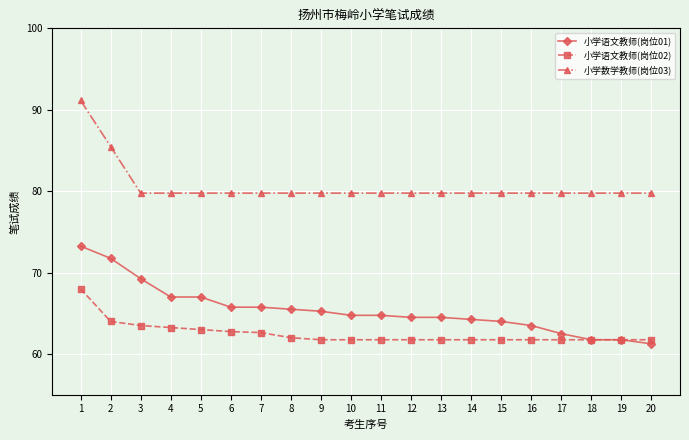

How many categories are shown in the chart?

20